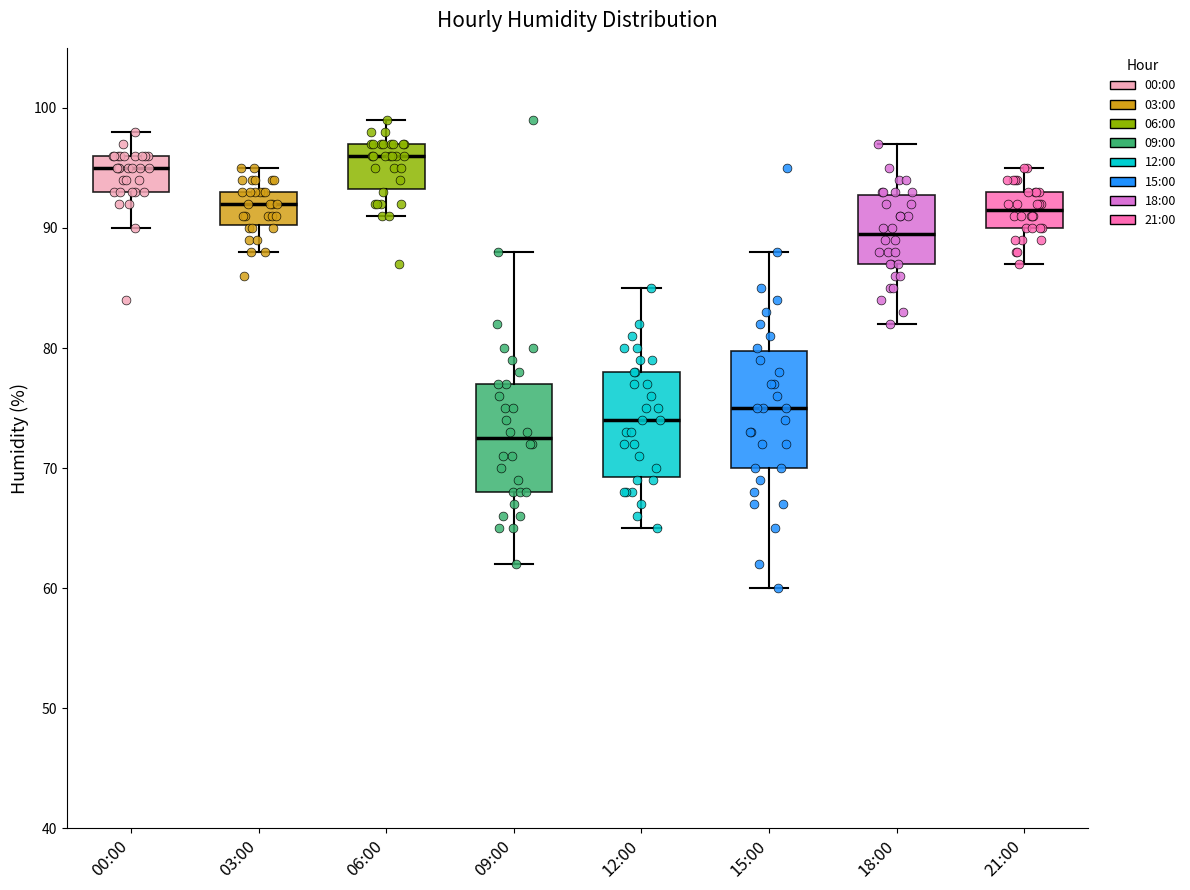

Which box's median line is the lowest?

09:00